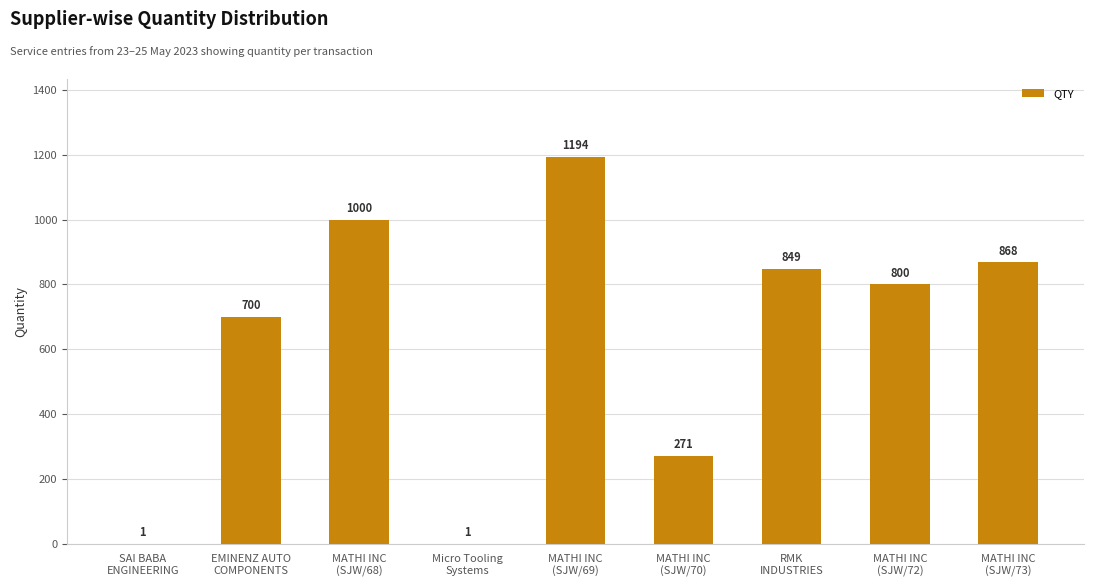

Reading left to right, list all the values displayed in this chart.

1	700	1000	1	1194	271	849	800	868